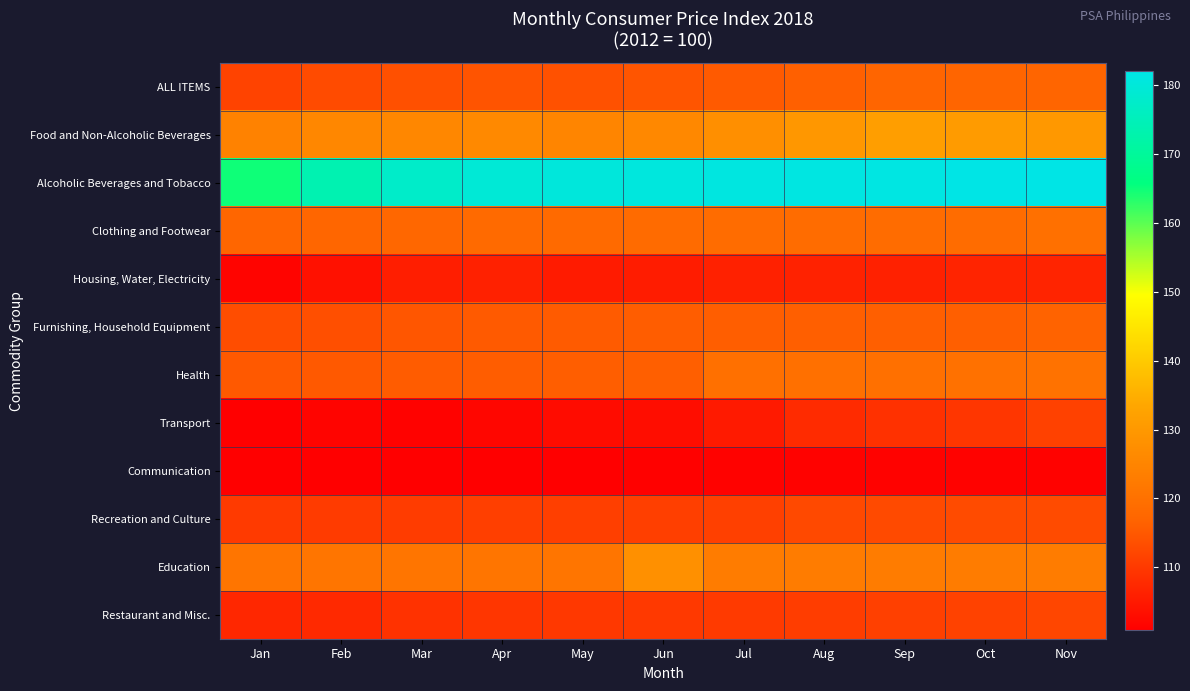

At Jul, list the series in order from smallest to largest.

Communication, Transport, Housing, Water, Electricity, Restaurant and Misc., Recreation and Culture, ALL ITEMS, Furnishing, Household Equipment, Clothing and Footwear, Health, Education, Food and Non-Alcoholic Beverages, Alcoholic Beverages and Tobacco